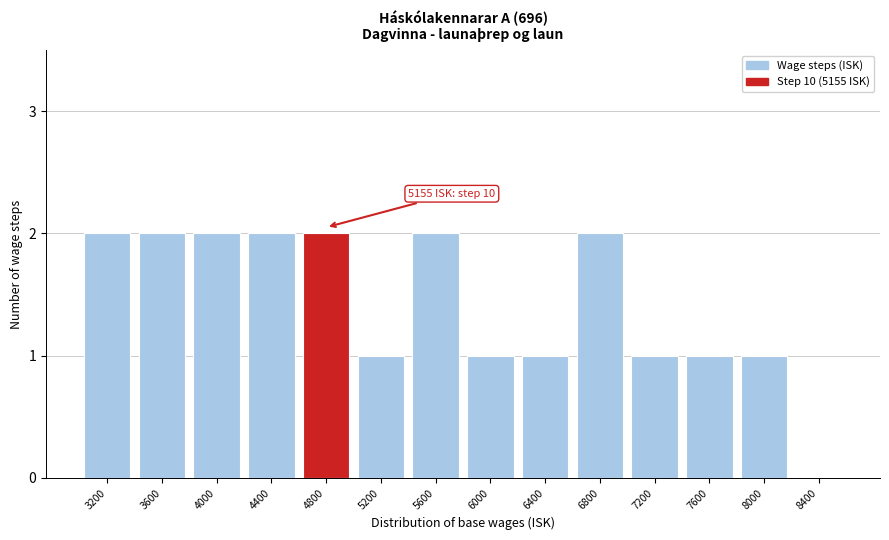

Reading left to right, list all the values displayed in this chart.

3200=2	3600=2	4000=2	4400=2	4800=2	5200=1	5600=2	6000=1	6400=1	6800=2	7200=1	7600=1	8000=1	8400=0